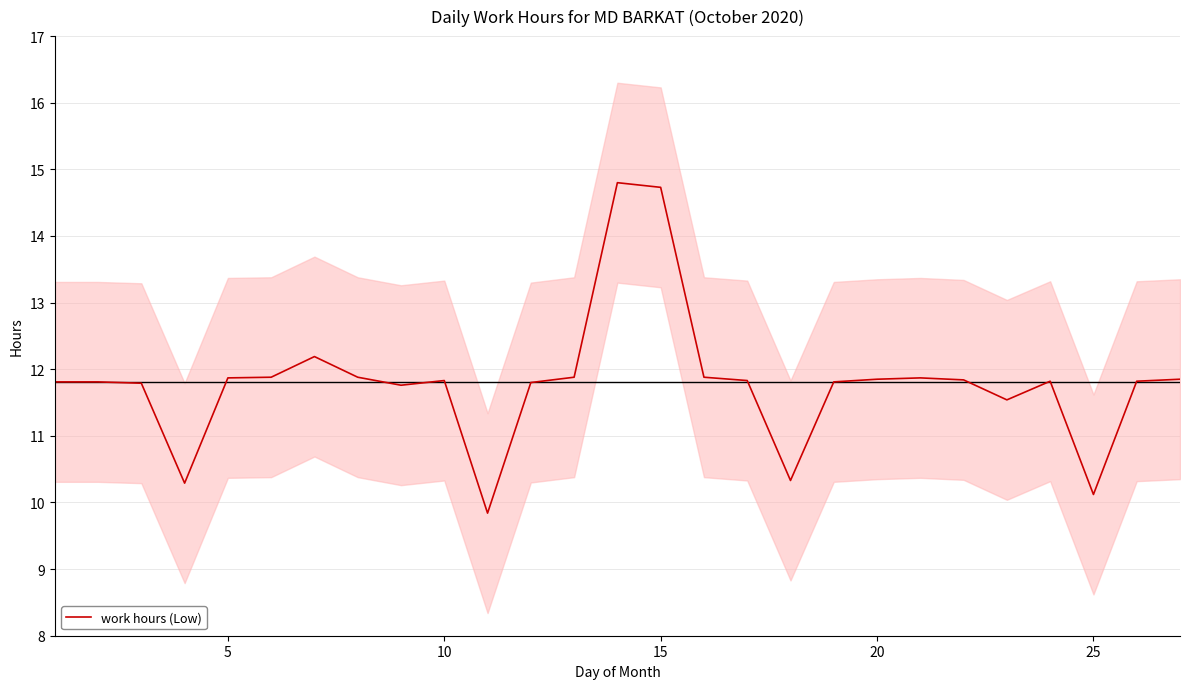

Count the number of categories in the chart.

27